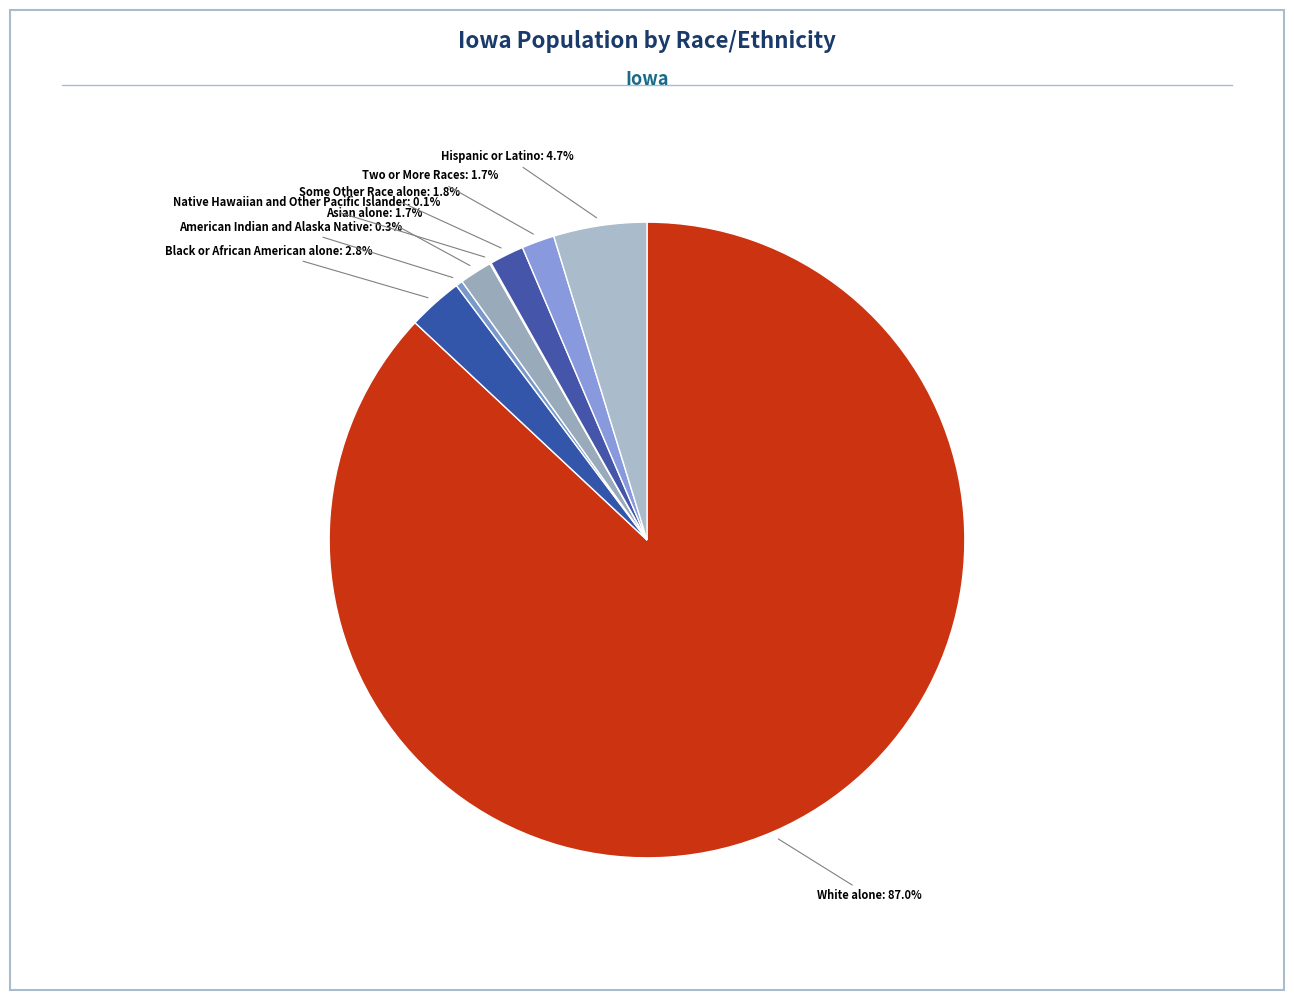

To the nearest percent, what is the average slice percentage?

12%